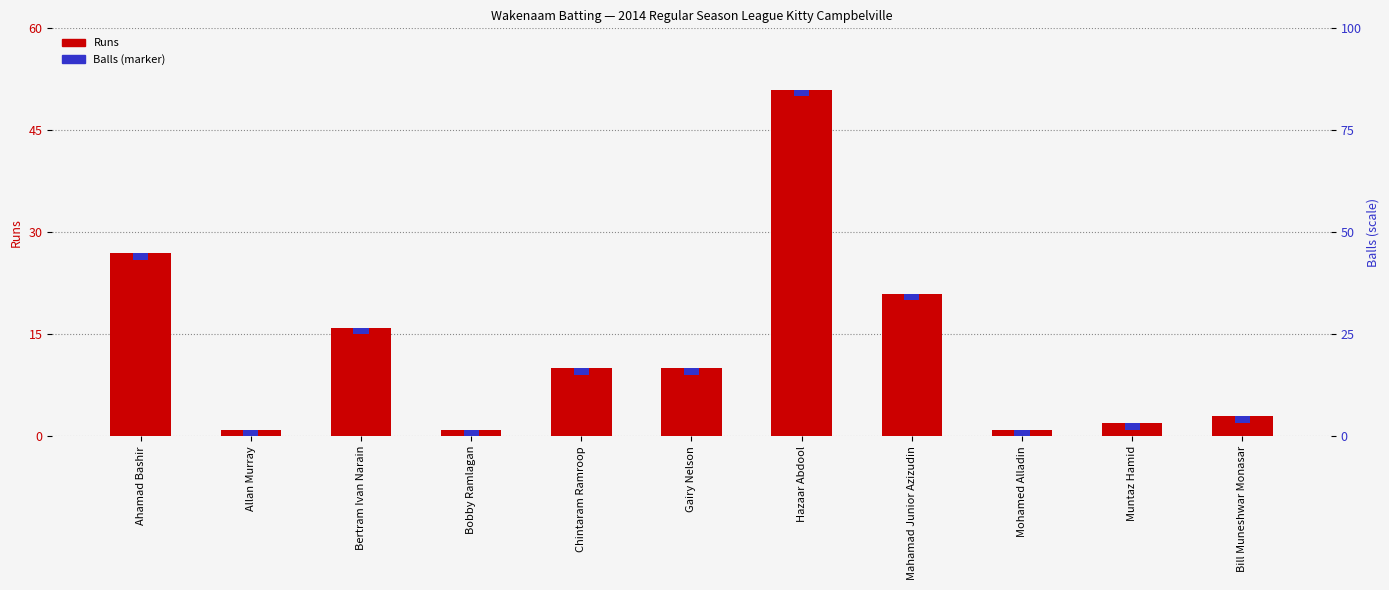

Are the bars horizontal?

No